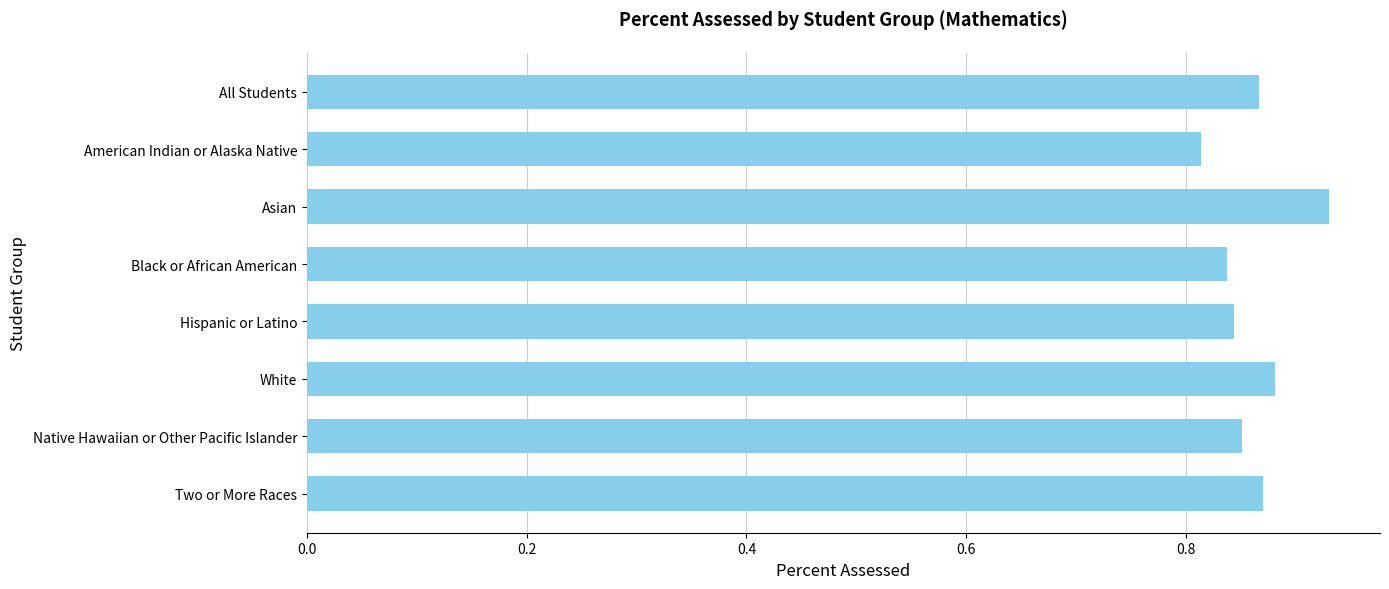

Is it true that the value at All Students is 0.5?

False